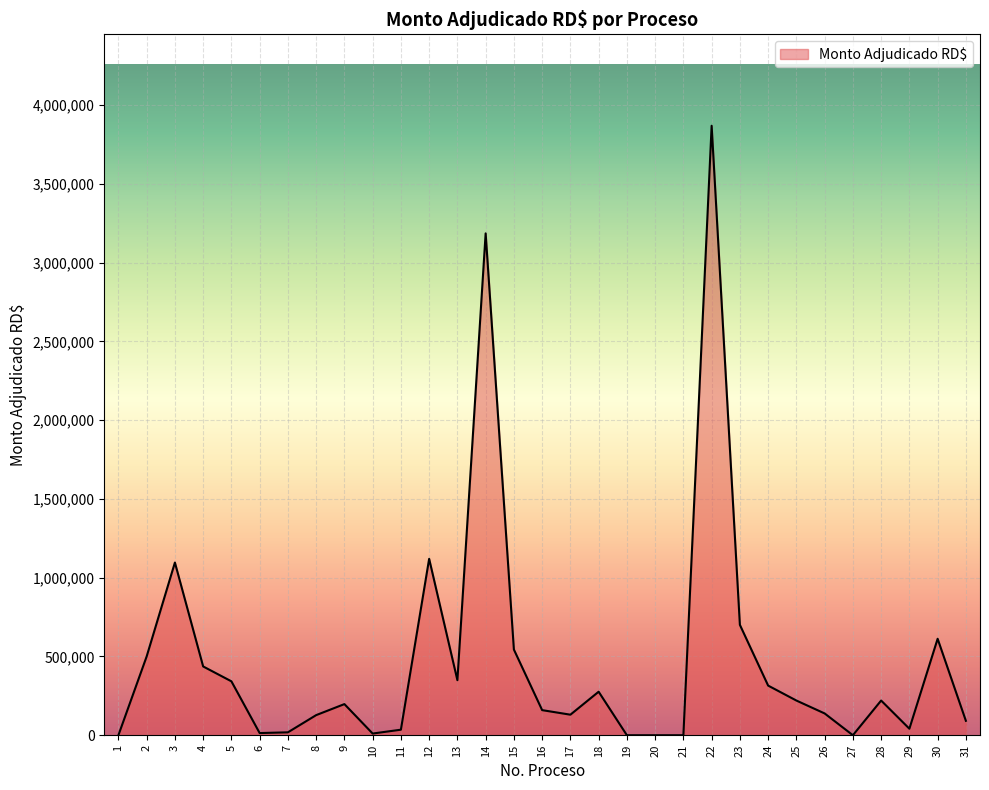

True or false: the data shows 127567.4 at 8.

True